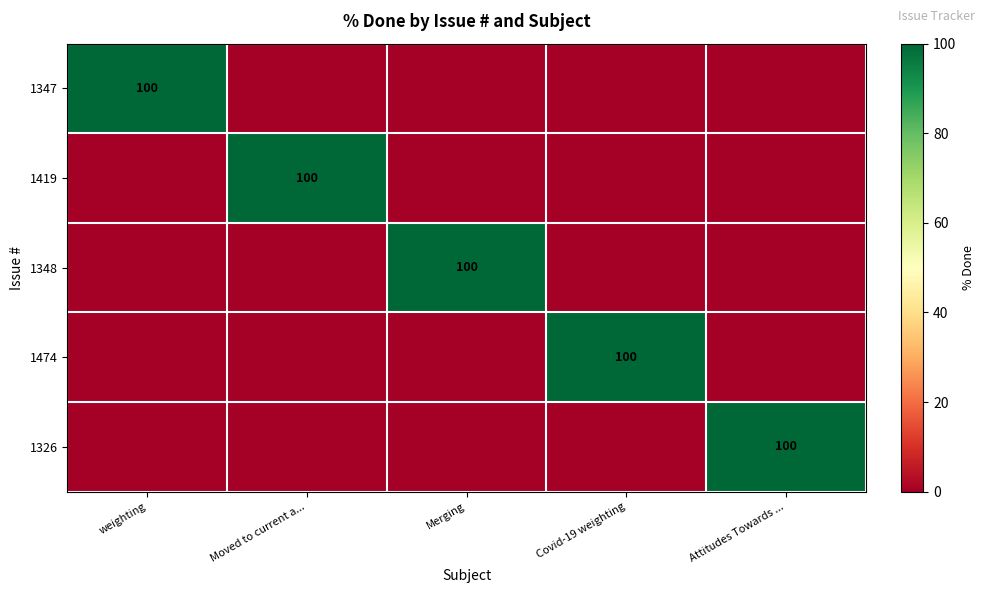

The 1348 series shows 100 at Merging. True or false?

True